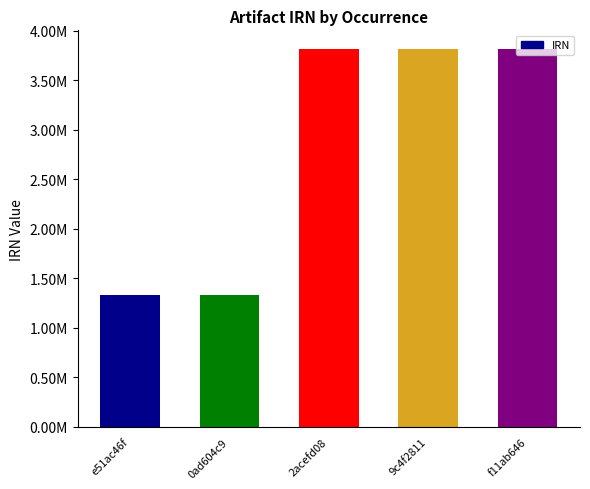

The value at 0ad604c9 is 1885052. True or false?

False